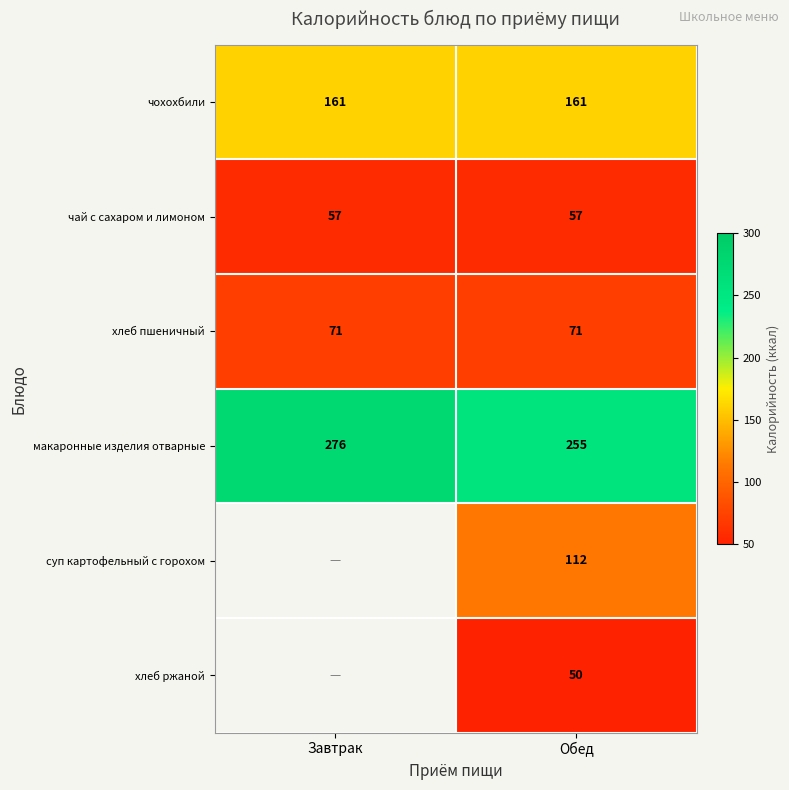

What is the sum of the чай с сахаром и лимоном values at Завтрак and Обед?

114